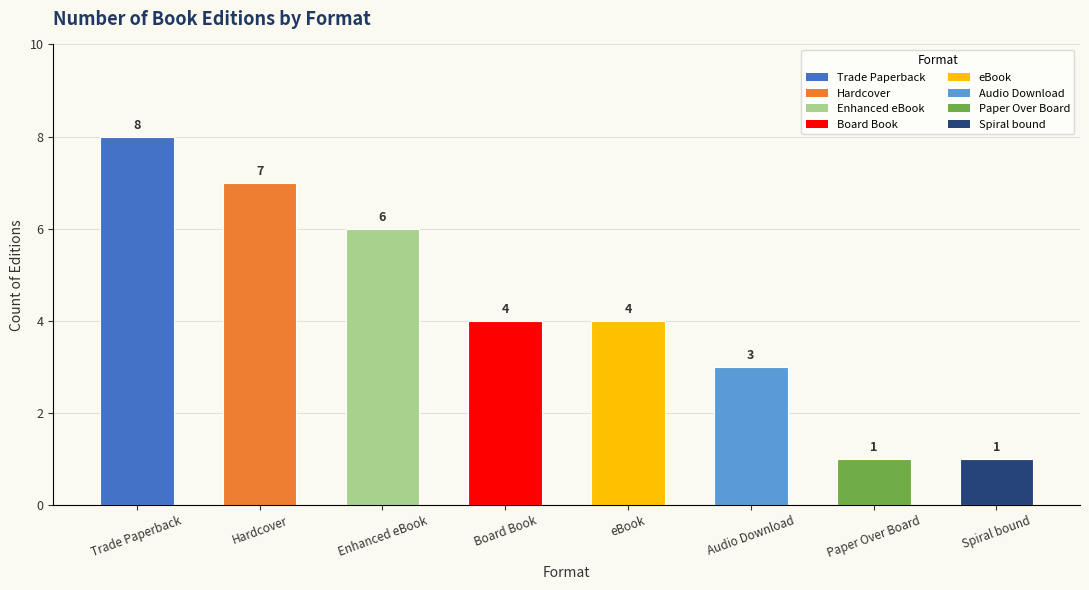

How many data points does each series have?

8